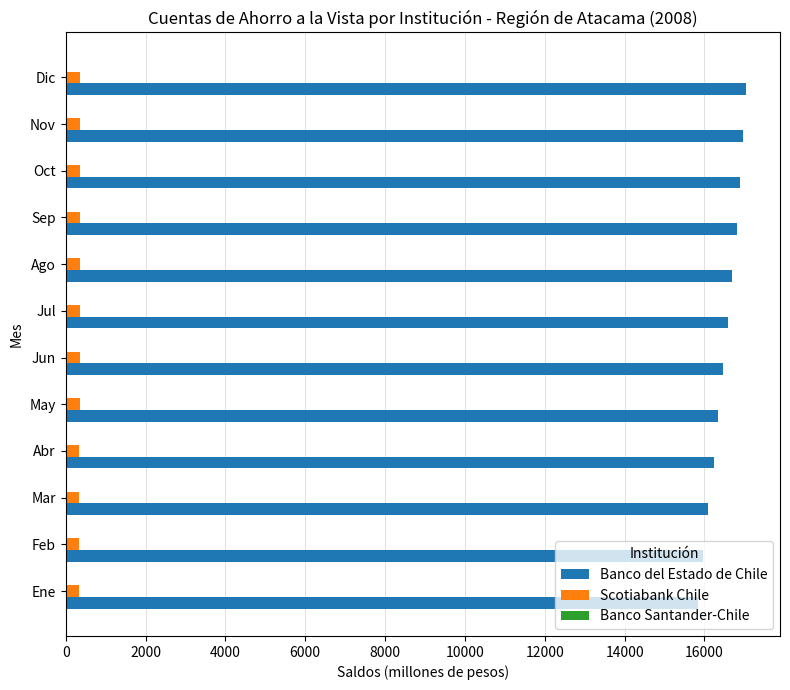

What is the sum of all Scotiabank Chile values?

4184